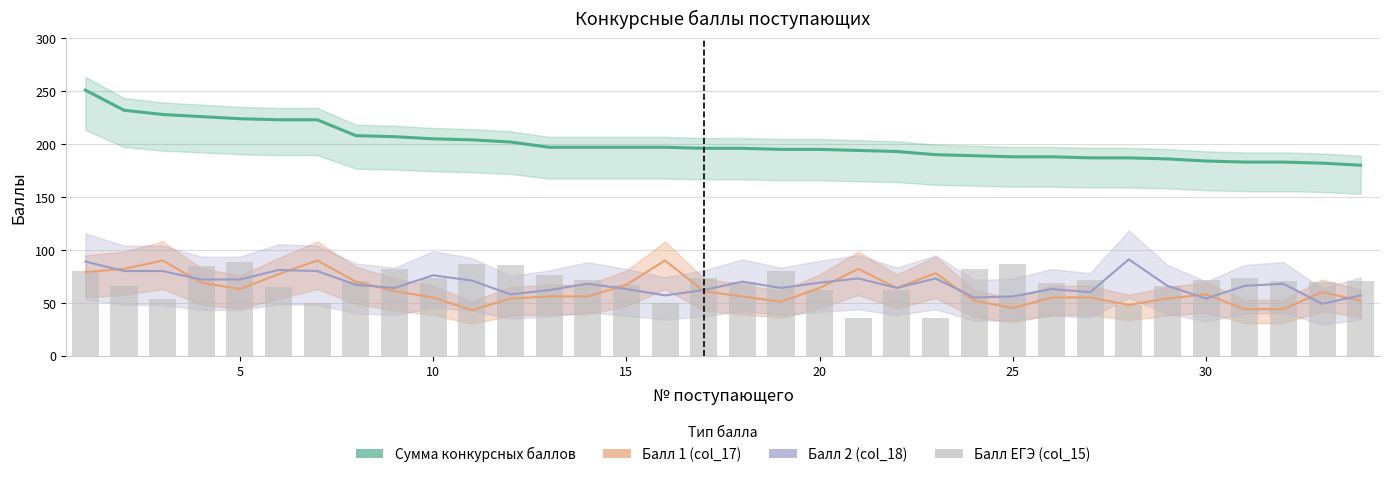

Which series has the largest total across all categories?

Сумма конкурсных баллов